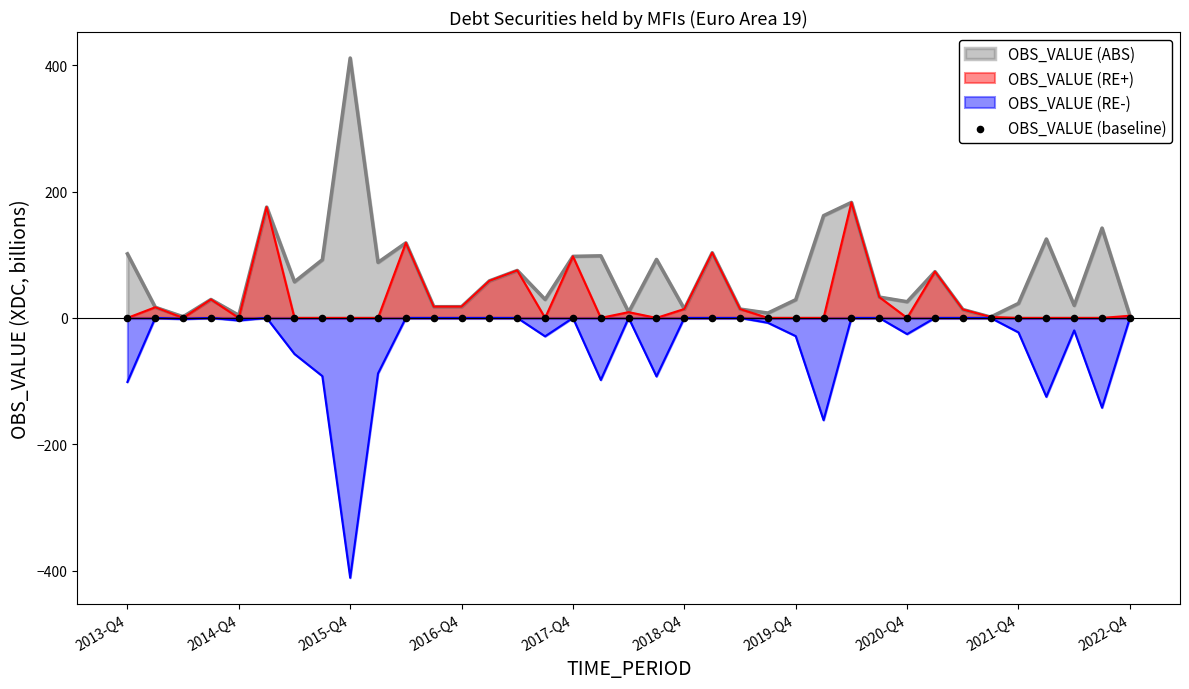

Between 2021-Q1 and 2017-Q4, which is larger?

2017-Q4